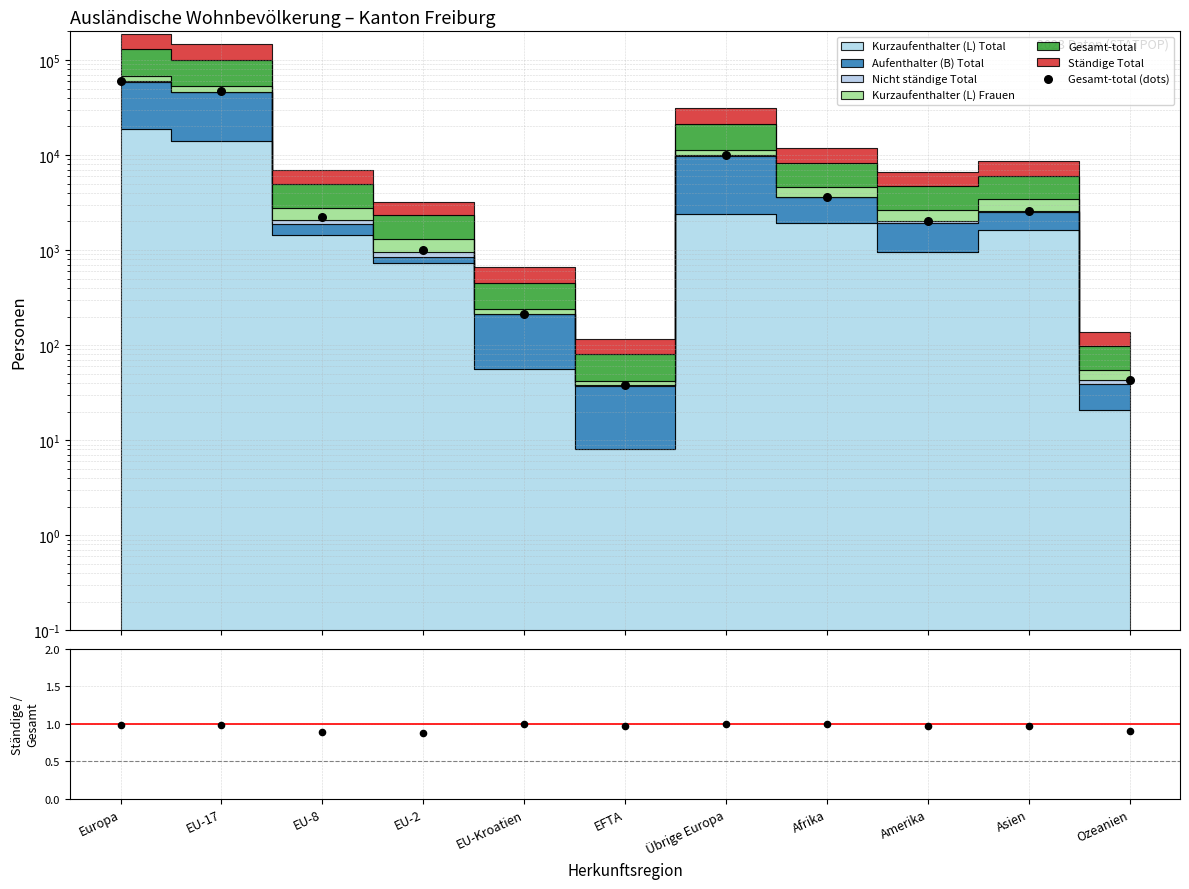

At which category is the sum across all series the highest?

Europa